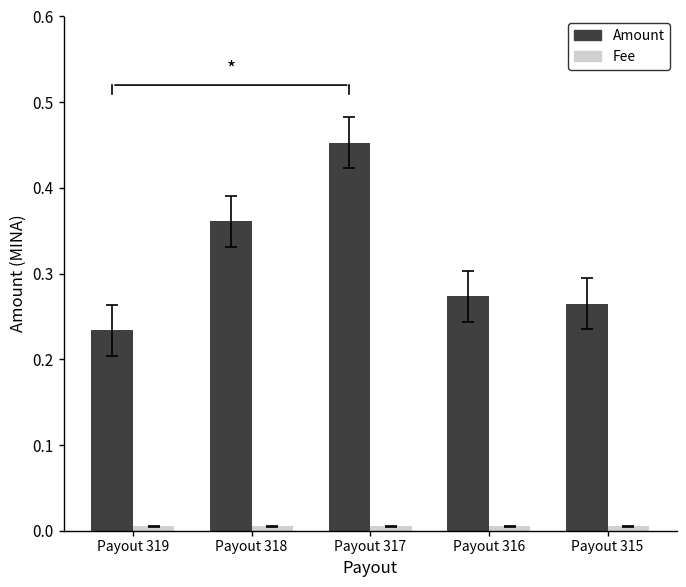

Which series has the largest total across all categories?

Amount